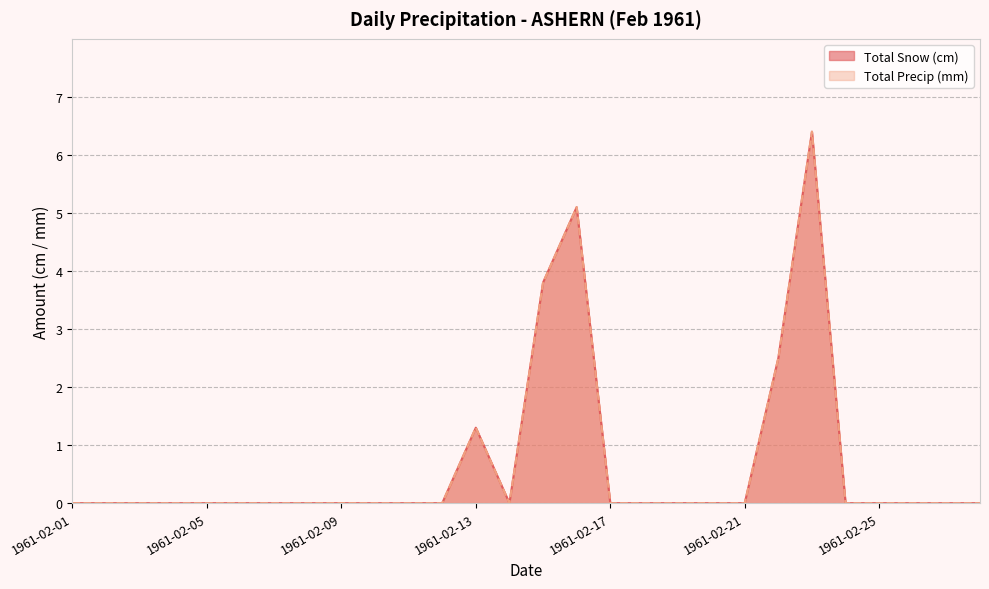

True or false: Total Snow (cm) and Total Precip (mm) cross at least once.

False